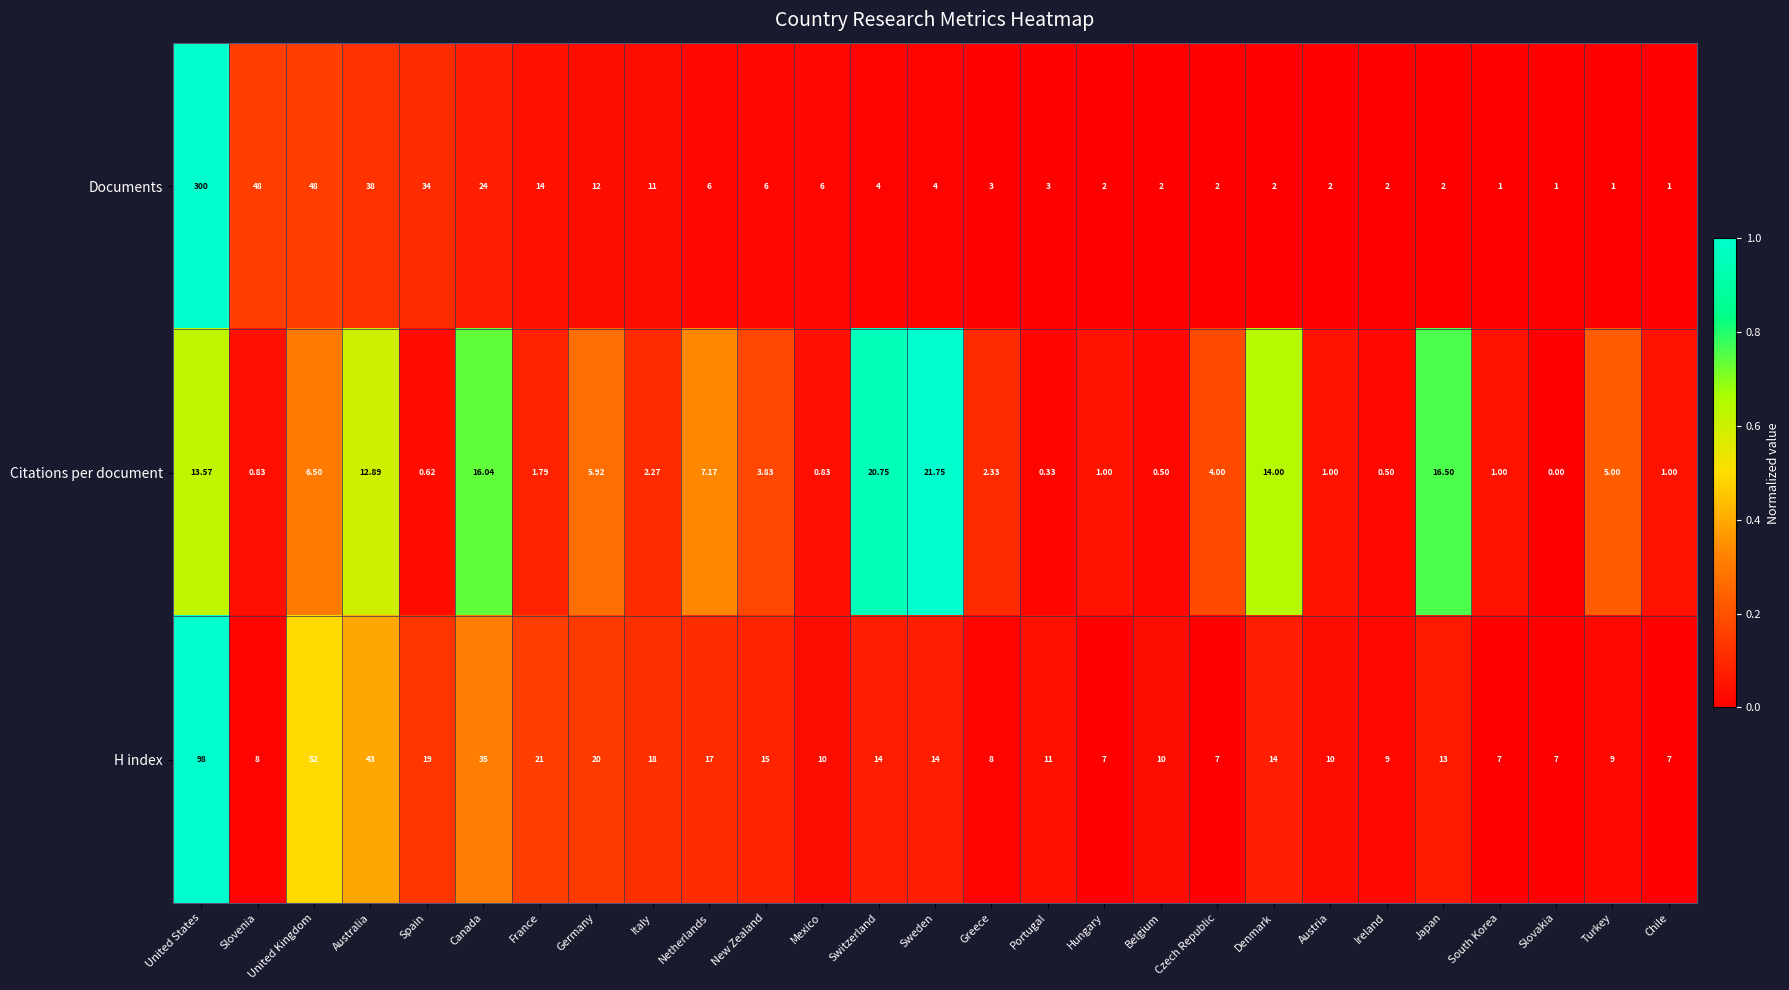

Which category has the lowest value across all series?

Slovakia